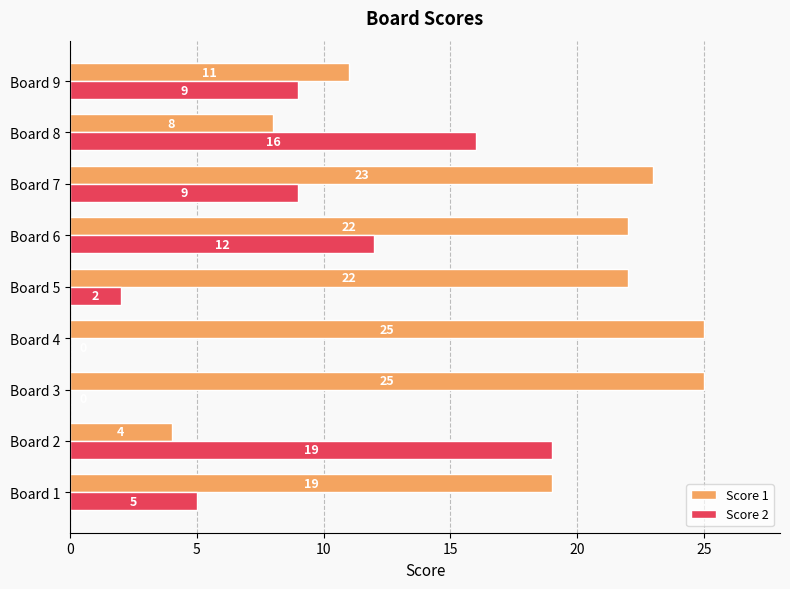

What is the sum of all Score 1 values?

159